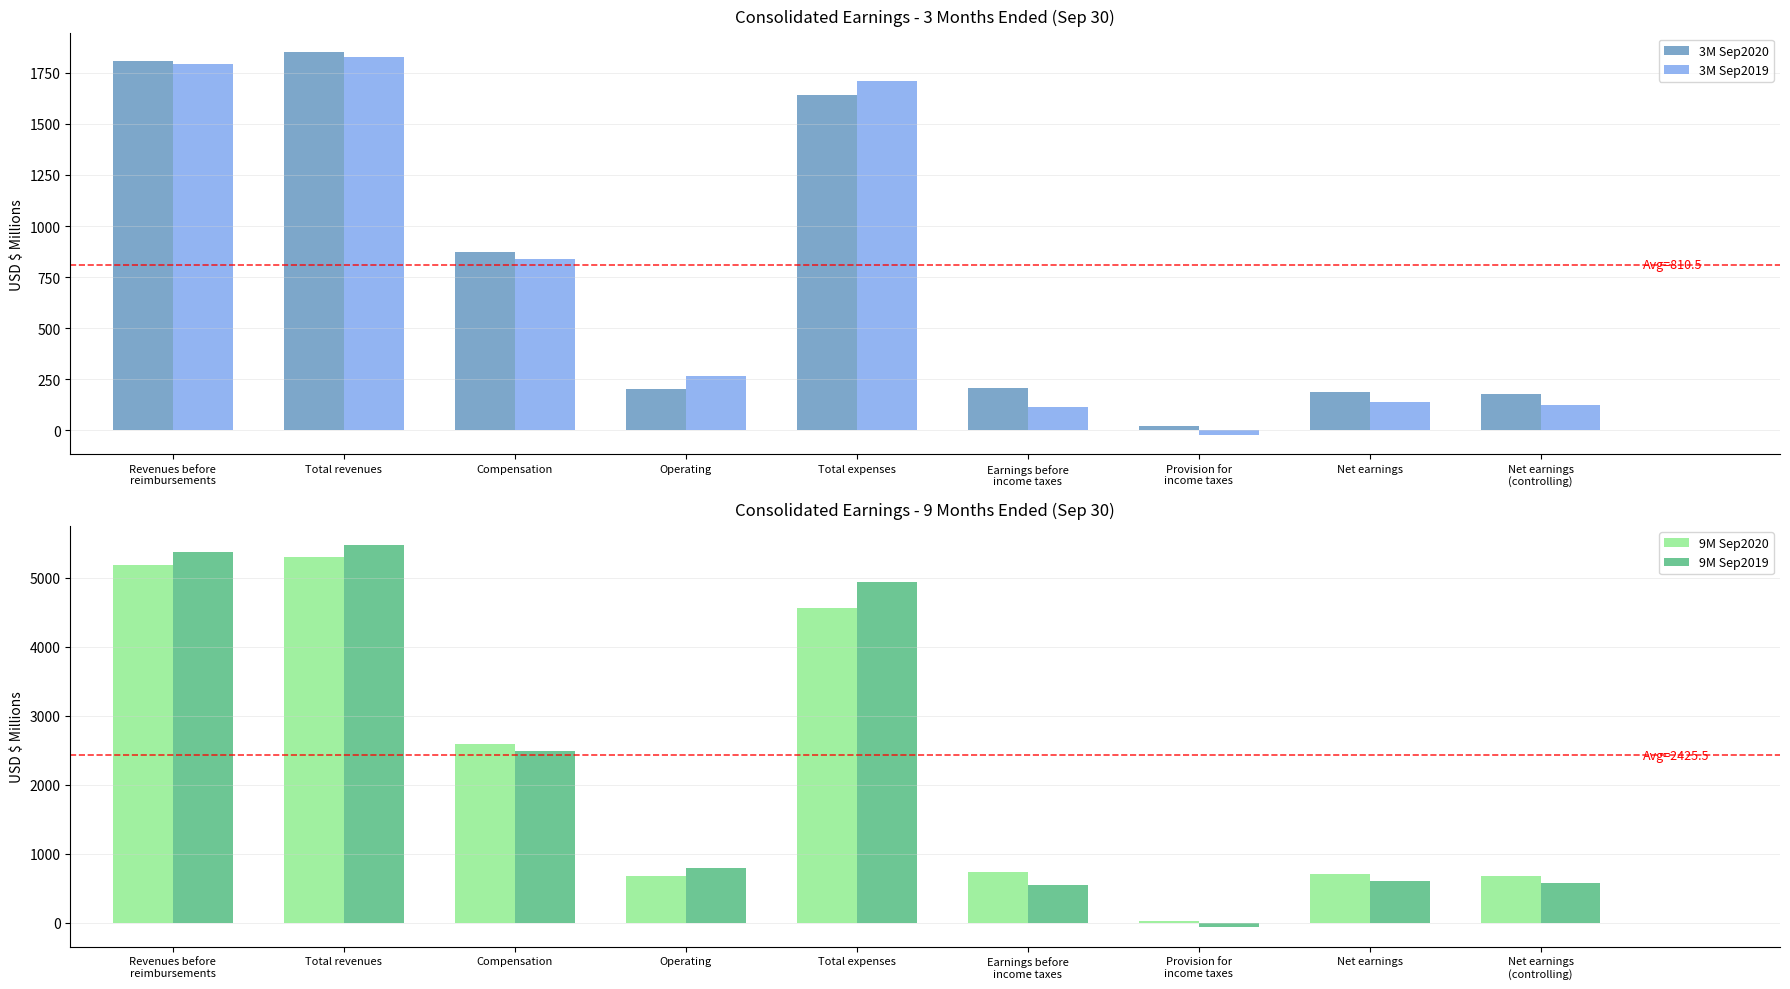

What is the highest value of the 9M Sep2020 series?

5300.0